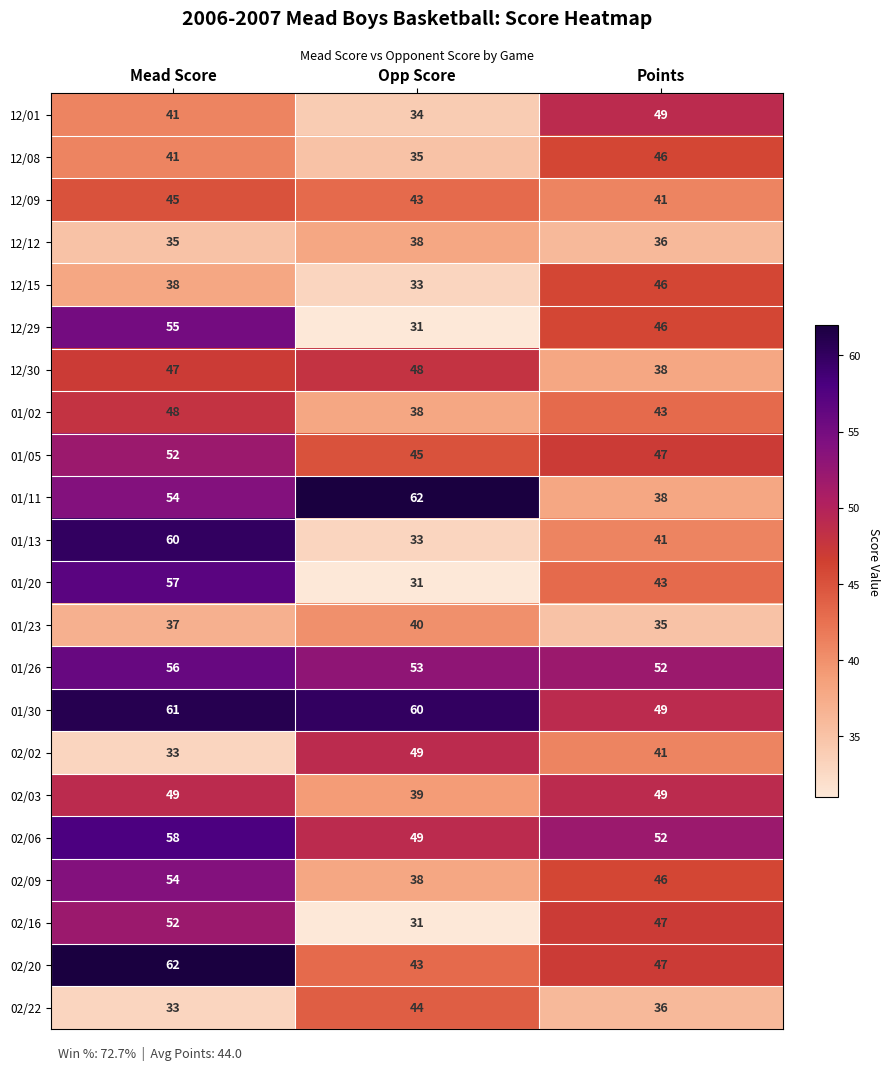

What is the highest value of the 02/22 series?

44